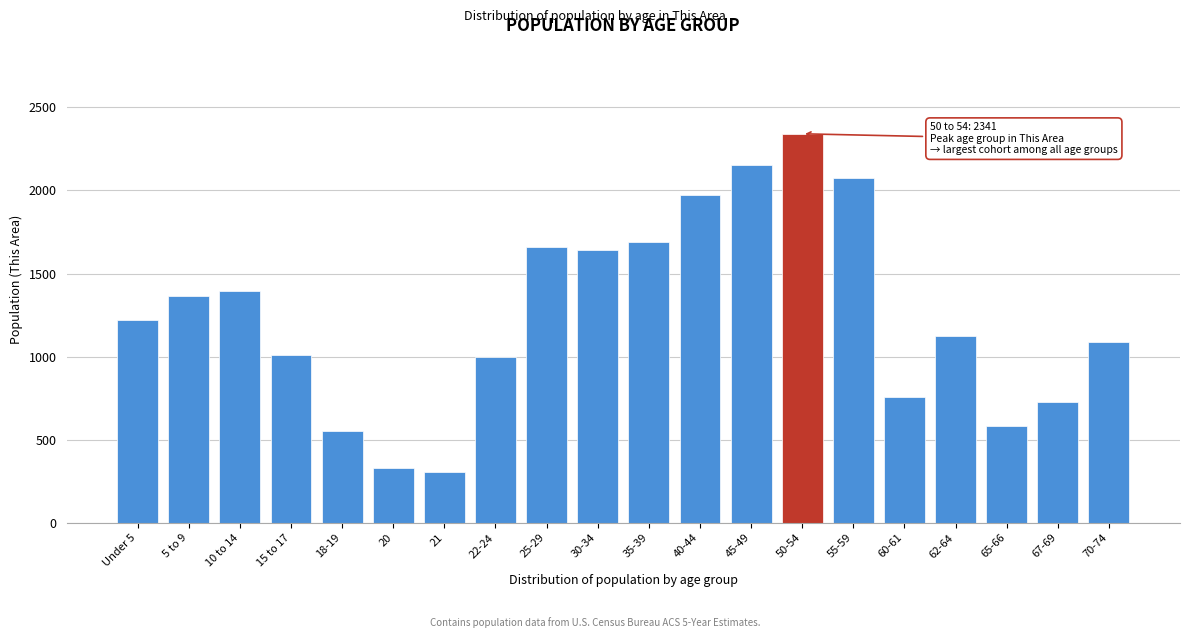

Reading left to right, transcribe all the data shown in this chart.

1219	1367	1394	1008	551	327	307	995	1662	1642	1692	1971	2153	2341	2072	754	1123	580	728	1085